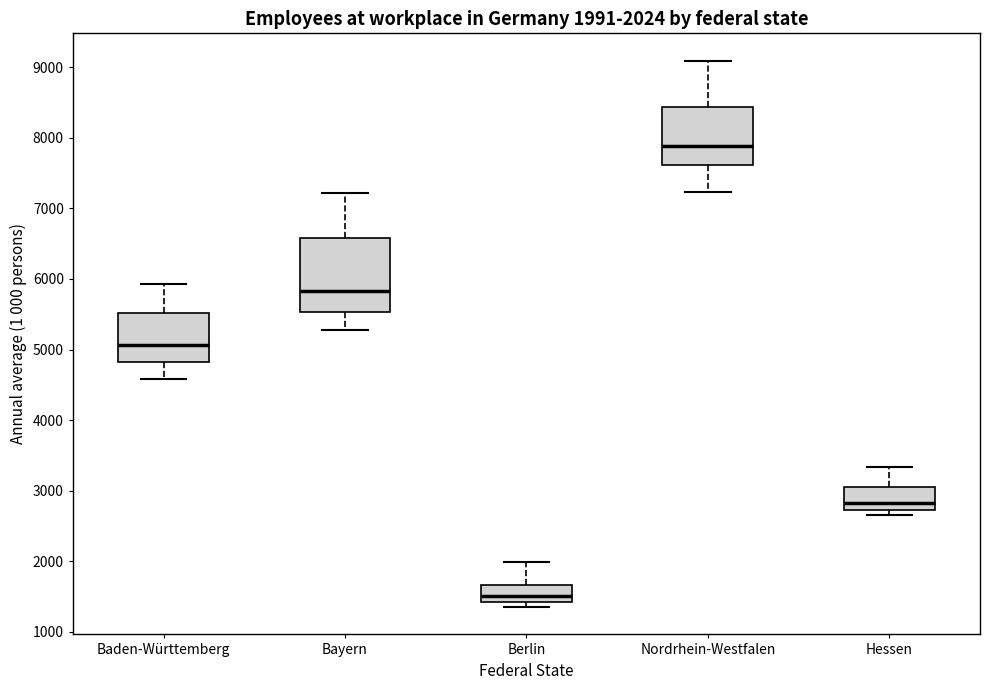

Which box is the tallest, from its lower edge to its upper edge?

Bayern